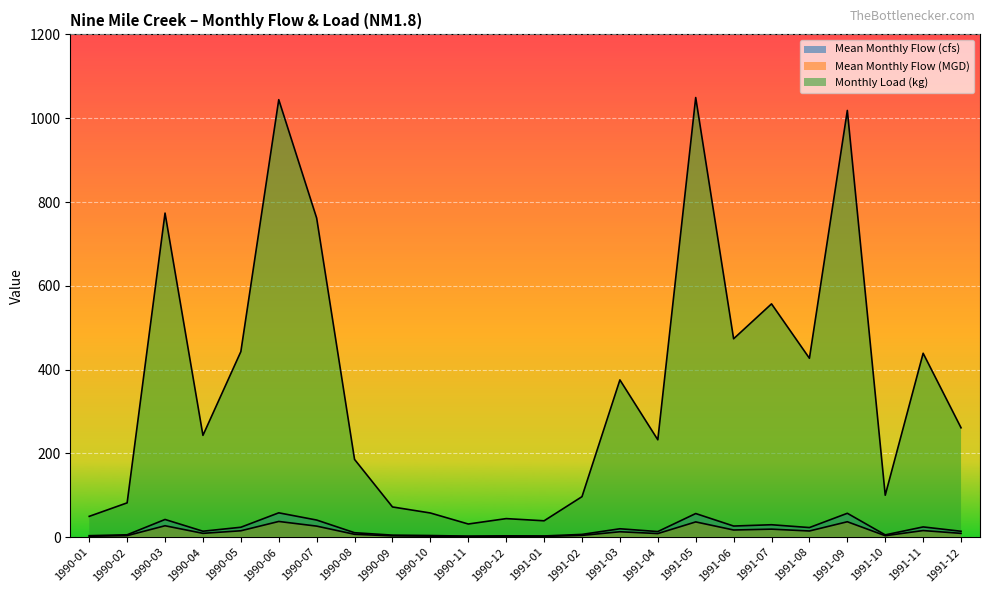

Reading left to right, transcribe all the data shown in this chart.

Mean Monthly Flow (cfs): 3.6	5.8	42.3	14.3	23.8	58.2	41.0	10.7	5.0	4.0	2.5	3.3	3.0	6.7	20.1	13.5	56.5	26.7	29.8	23.0	57.1	5.6	24.6	14.2
Mean Monthly Flow (MGD): 2.3	3.8	27.4	9.2	15.4	37.6	26.5	6.9	3.2	2.6	1.6	2.1	1.9	4.3	13.0	8.7	36.5	17.2	19.2	14.9	36.9	3.6	15.9	9.2
Monthly Load (kg): 49.8	82.0	773.5	243.1	442.9	1044.2	761.7	185.6	72.2	57.8	31.5	44.4	39.2	96.8	375.4	232.5	1049.3	473.6	556.9	427.0	1018.5	100.2	439.0	261.1